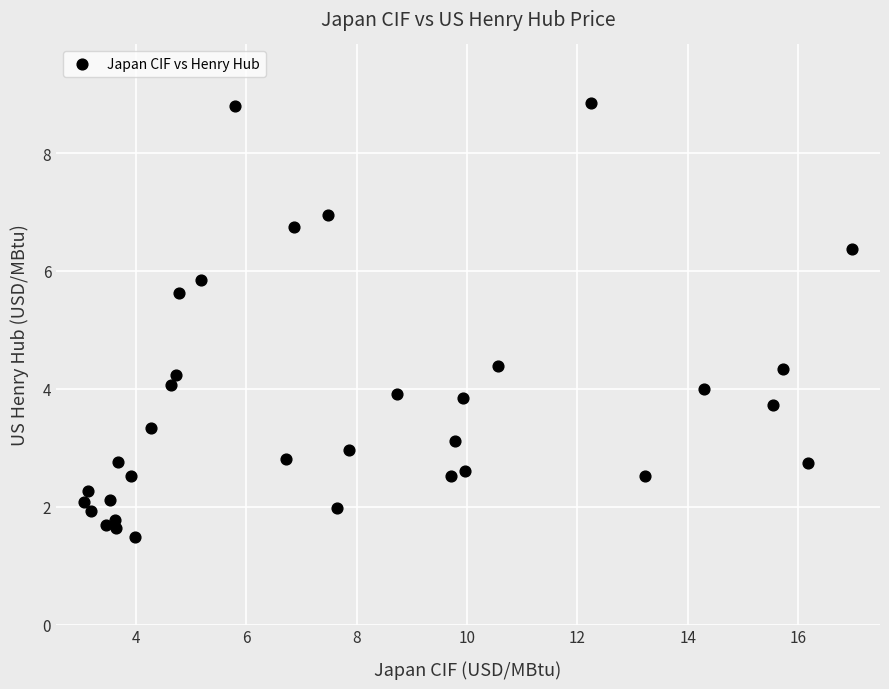

What is the range of X values (max minus min)?

13.9